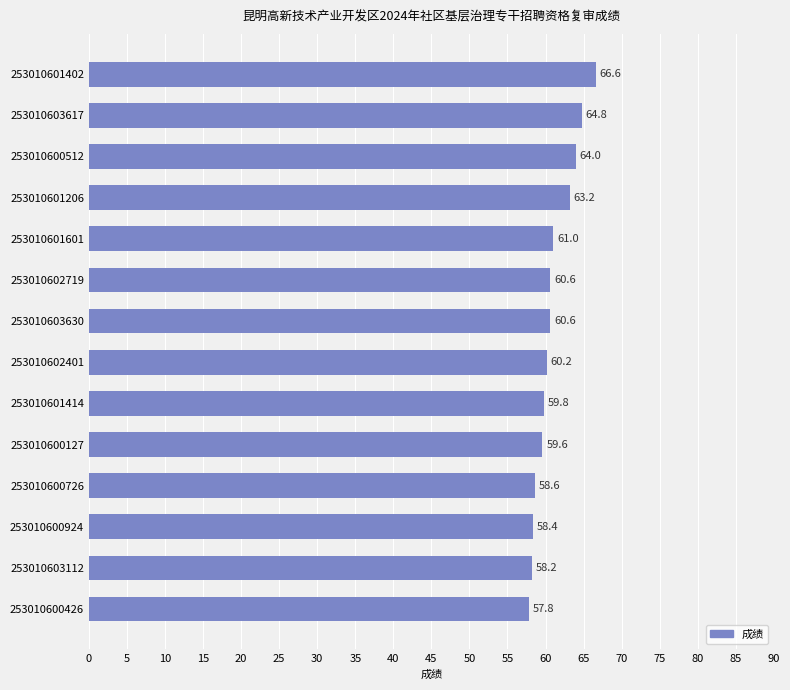

What position from the bottom is 253010600924?

3